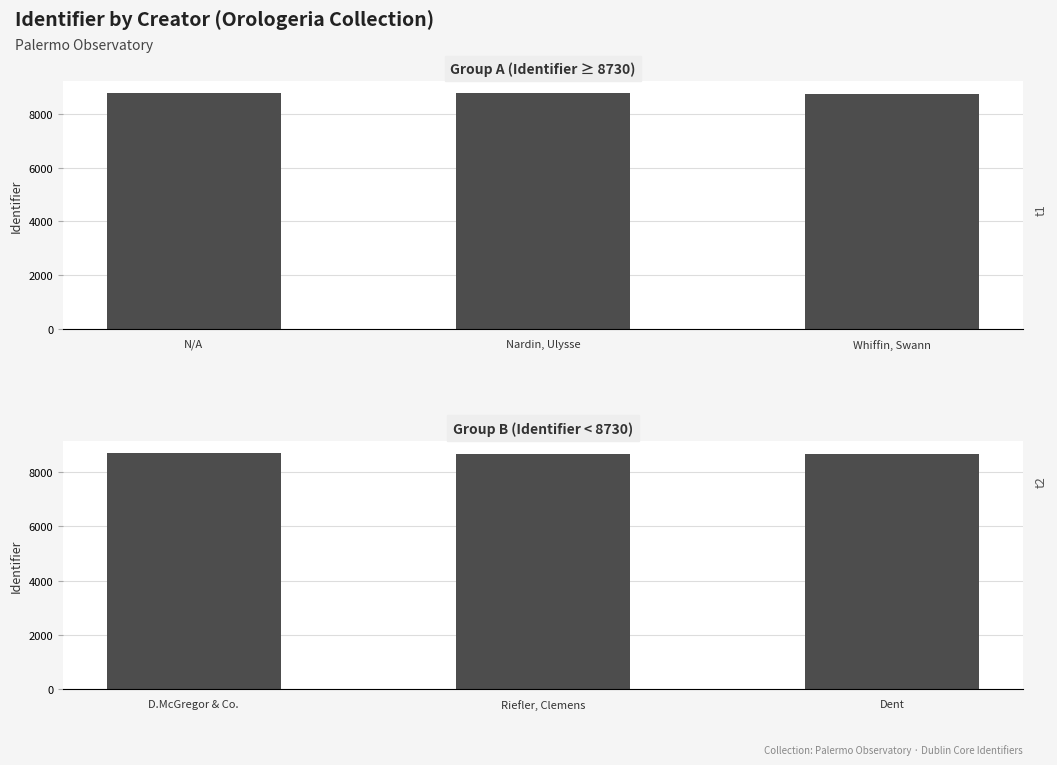

At how many categories does at least one series exceed 8700?

3